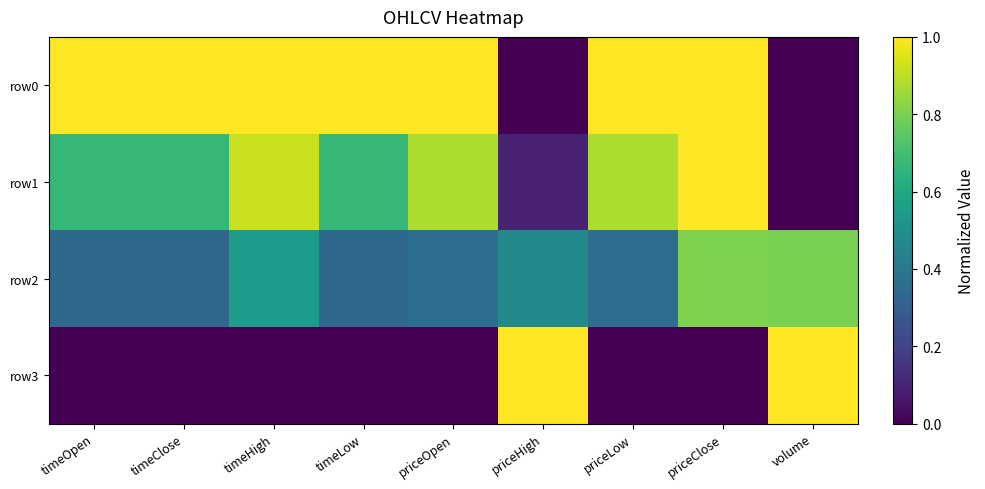

Reading right to left, extract all data points from this chart.

row0: volume=0.0	priceClose=1.0	priceLow=1.0	priceHigh=0.0	priceOpen=1.0	timeLow=1.0	timeHigh=1.0	timeClose=1.0	timeOpen=1.0
row1: volume=0.0	priceClose=1.0	priceLow=0.9	priceHigh=0.1	priceOpen=0.9	timeLow=0.7	timeHigh=0.9	timeClose=0.7	timeOpen=0.7
row2: volume=0.8	priceClose=0.8	priceLow=0.4	priceHigh=0.5	priceOpen=0.4	timeLow=0.3	timeHigh=0.5	timeClose=0.3	timeOpen=0.3
row3: volume=1.0	priceClose=0.0	priceLow=0.0	priceHigh=1.0	priceOpen=0.0	timeLow=0.0	timeHigh=0.0	timeClose=0.0	timeOpen=0.0